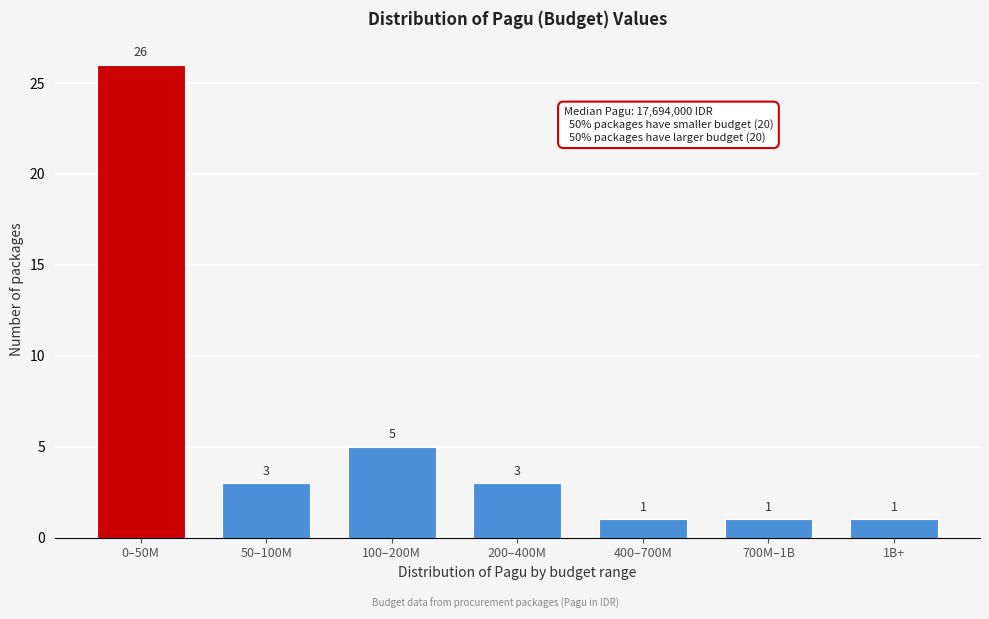

Reading left to right, extract all data points from this chart.

26	3	5	3	1	1	1